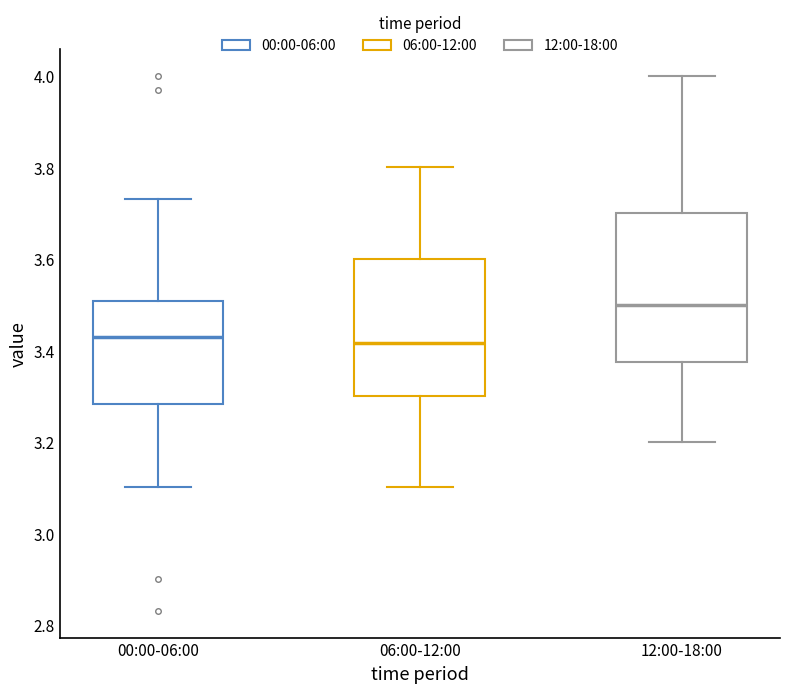

Reading left to right, read every box against the y-axis: the position of its median line, the range the box covers, and the ends of its whiskers. The values are not printed on the chart, so give them approximately, as read against the axis.

00:00-06:00: median 3.44, box 3.28 to 3.50, whiskers 3.10 to 3.74
06:00-12:00: median 3.42, box 3.30 to 3.60, whiskers 3.10 to 3.80
12:00-18:00: median 3.50, box 3.38 to 3.70, whiskers 3.20 to 4.00